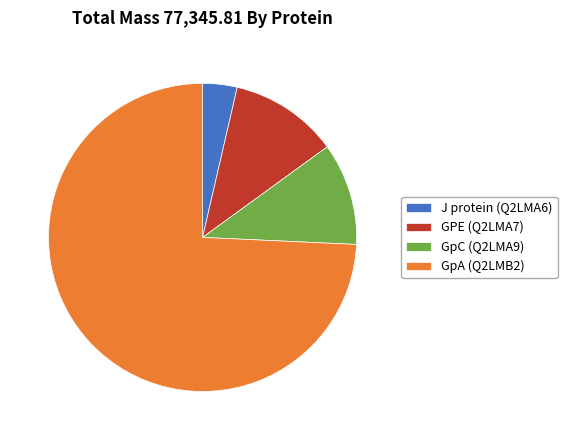

What is the smallest slice in the pie chart?

J protein (Q2LMA6)